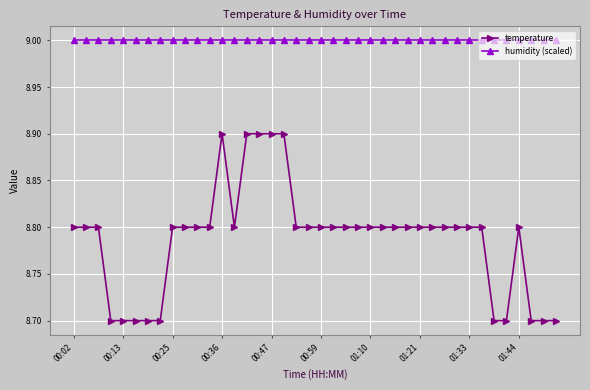

Rank the series by their maximum value, from lowest to highest.

temperature, humidity (scaled)